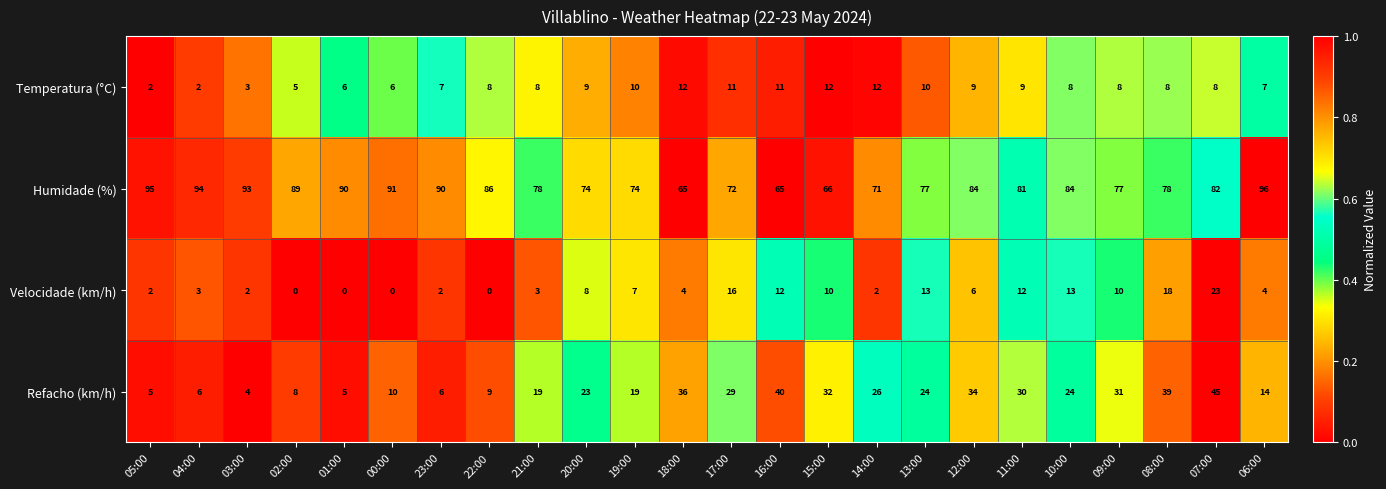

What is the total value across all series at 05:00?

104